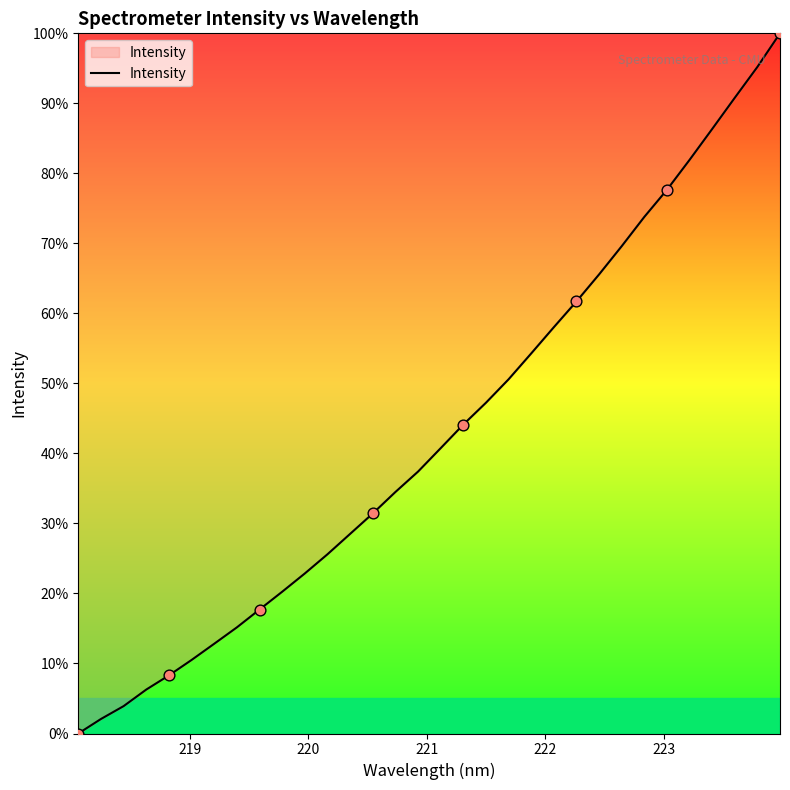

What is the maximum value shown in the chart?

100.0